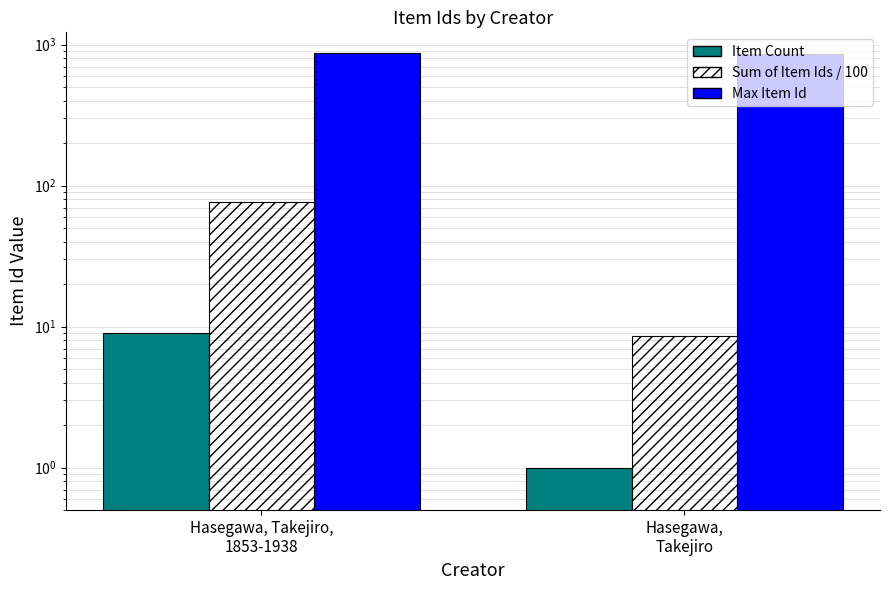

Which series has the widest spread of values?

Sum of Item Ids / 100